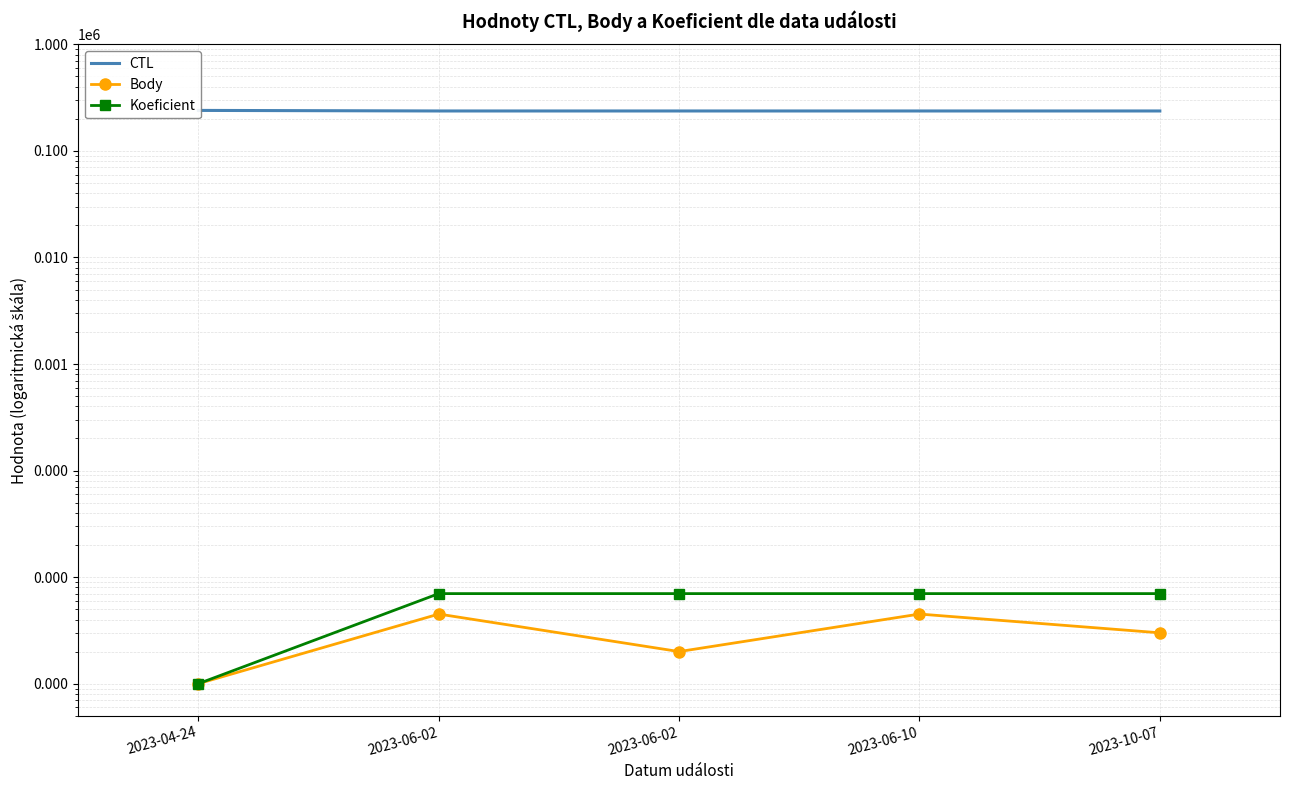

True or false: CTL and Koeficient cross at least once.

False